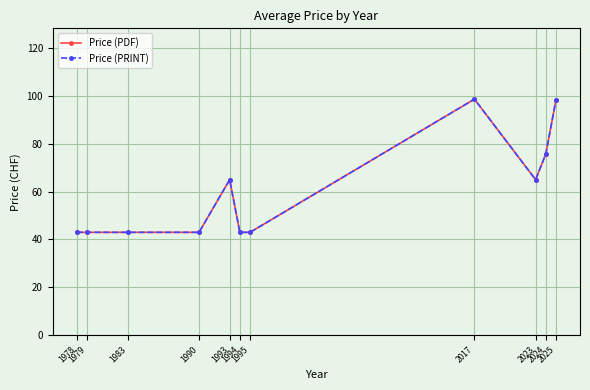

Rank the categories by Price (PDF) value from lowest to highest.

1978, 1979, 1983, 1990, 1994, 1995, 1993, 2023, 2024, 2025, 2017